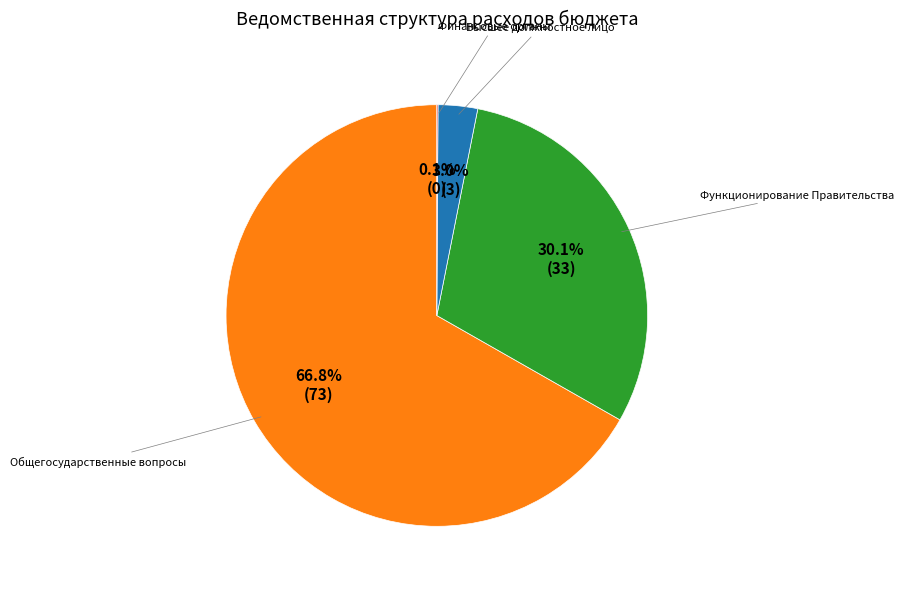

What is the largest slice in the pie chart?

Общегосударственные вопросы